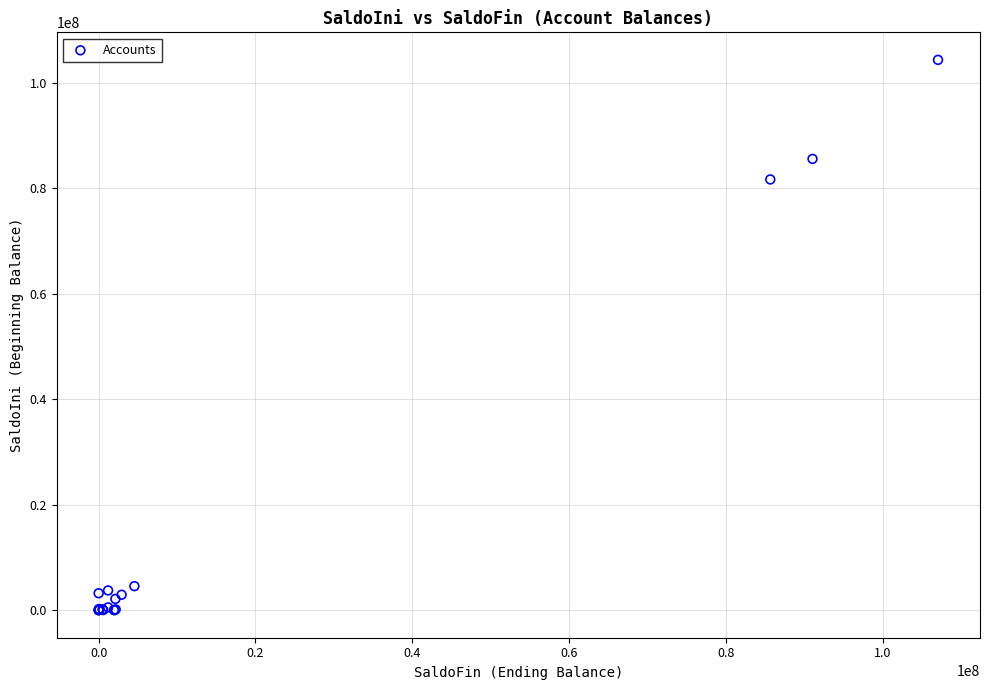

What Y value in the scatter plot is closest to 52155240?

81644435.4